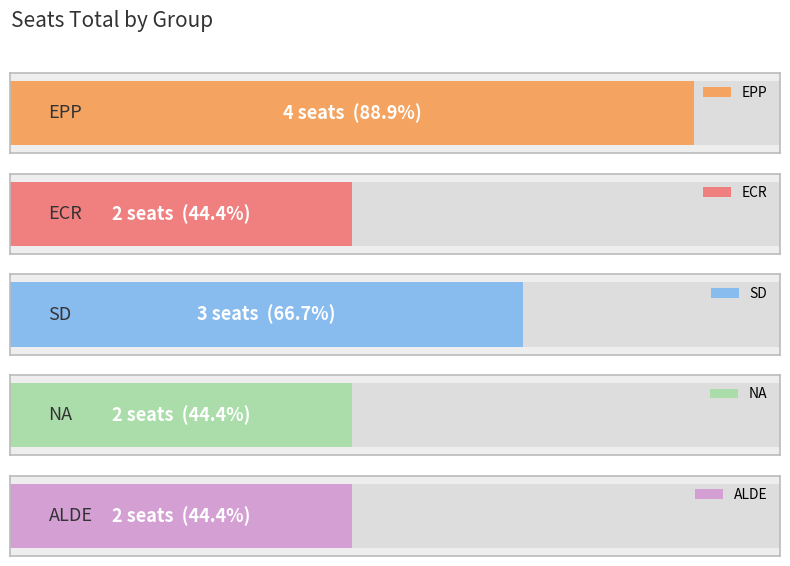

Count the number of categories in the chart.

5